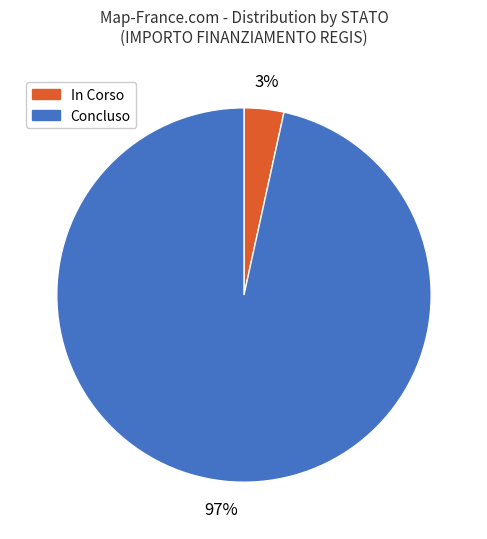

How many segments does this pie chart have?

2